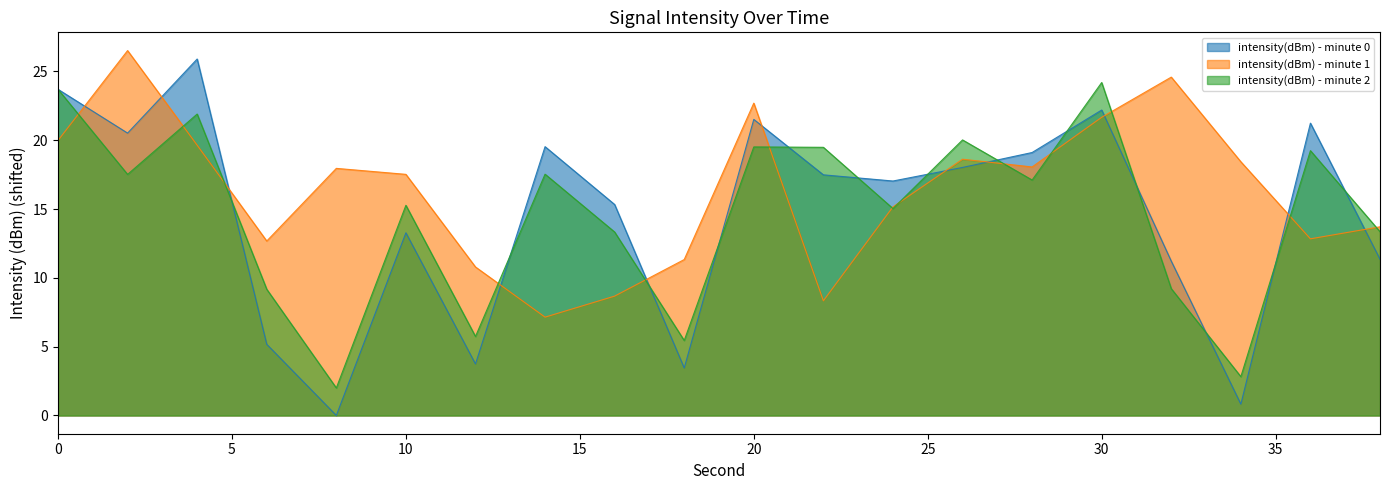

How many times do intensity(dBm) - minute 2 and intensity(dBm) - minute 1 cross each other?

13